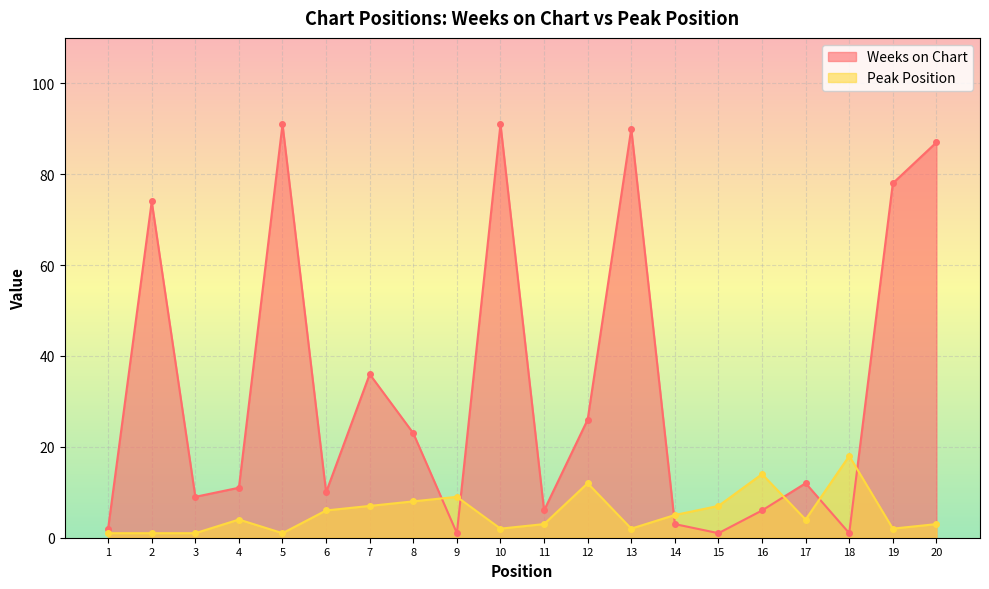

What is the difference between the second highest and minimum values in the Weeks on Chart series?

90